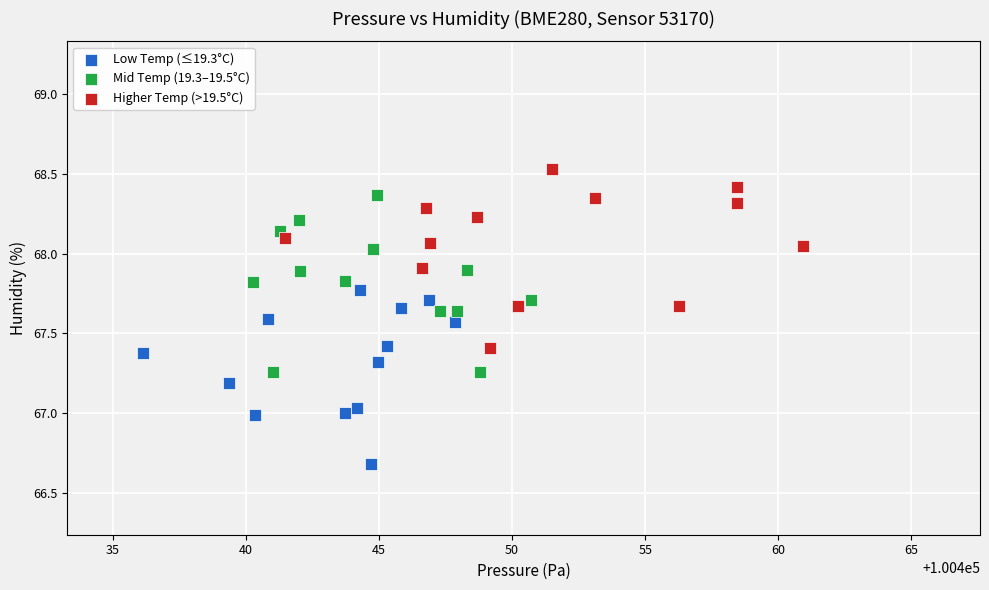

Which series reaches the maximum Y coordinate?

Higher Temp (>19.5°C)